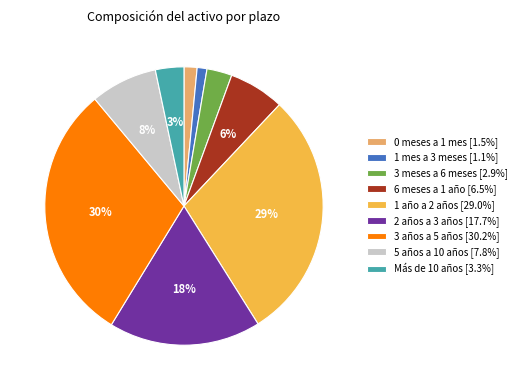

How many segments does this pie chart have?

9